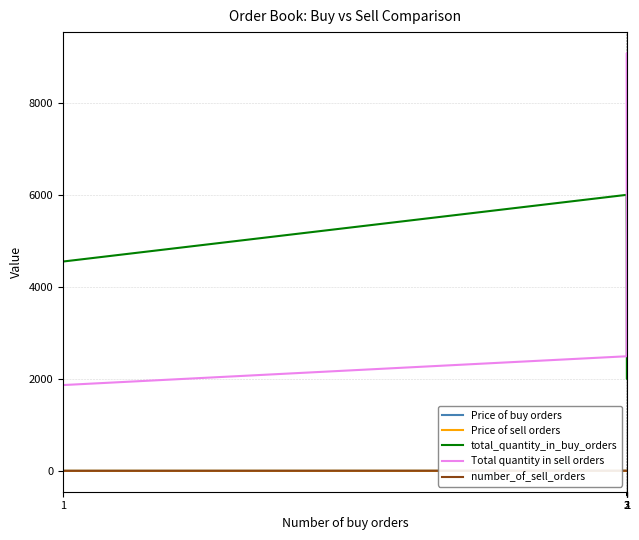

At how many categories does at least one series exceed 8008?

1